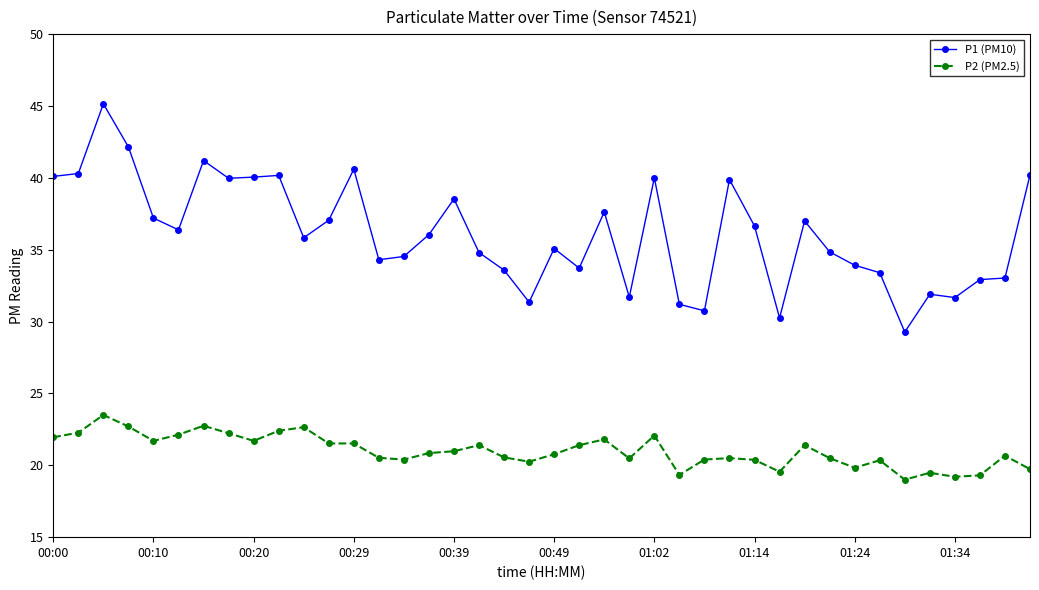

What is the value of the P1 (PM10) point at the 24th from the left?

31.7